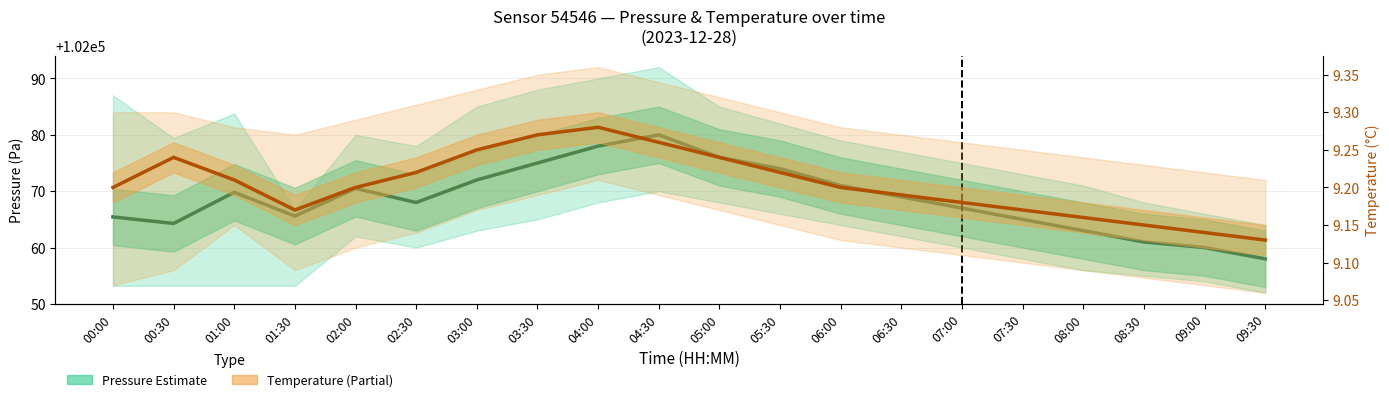

Count the number of categories in the chart.

20